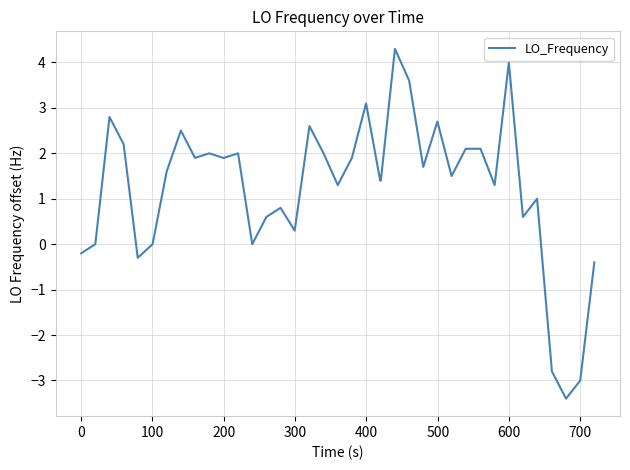

What is the minimum value shown in the chart?

-3.4